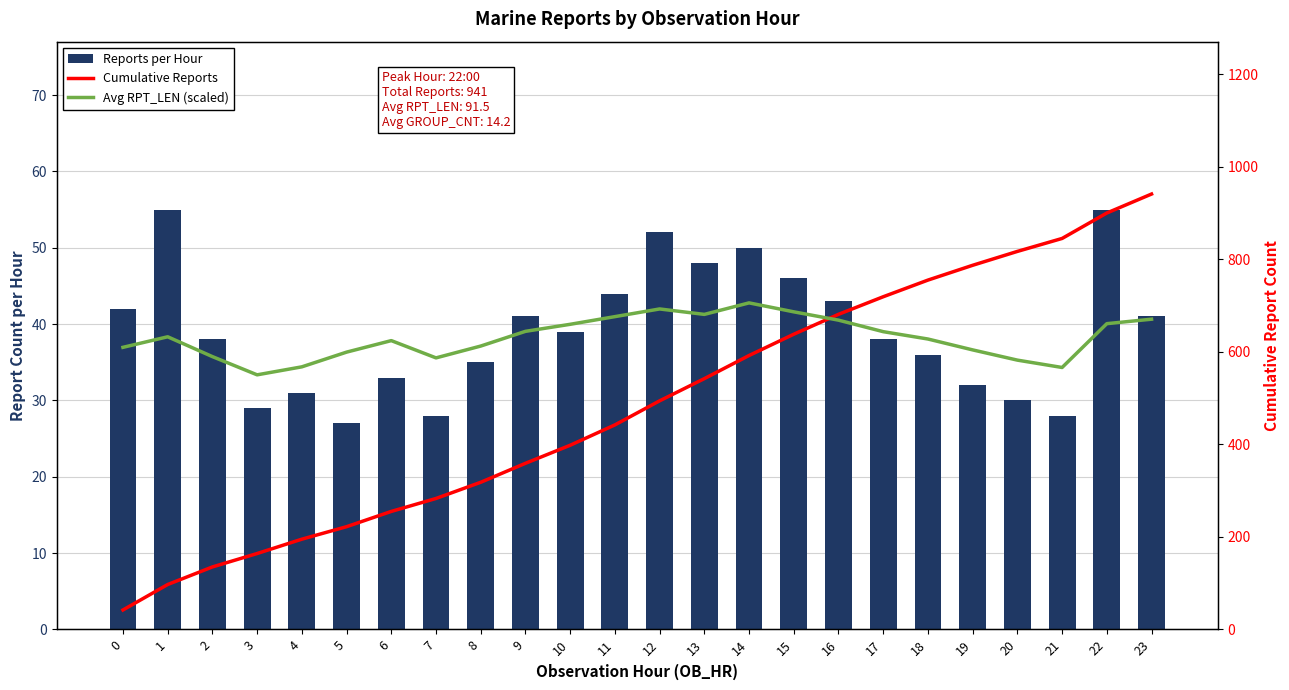

Reading right to left, list all the values displayed in this chart.

Reports per Hour: 23=41.0	22=55.0	21=28.0	20=30.0	19=32.0	18=36.0	17=38.0	16=43.0	15=46.0	14=50.0	13=48.0	12=52.0	11=44.0	10=39.0	9=41.0	8=35.0	7=28.0	6=33.0	5=27.0	4=31.0	3=29.0	2=38.0	1=55.0	0=42.0
Cumulative Reports: 23=941.0	22=900.0	21=845.0	20=817.0	19=787.0	18=755.0	17=719.0	16=681.0	15=638.0	14=592.0	13=542.0	12=494.0	11=442.0	10=398.0	9=359.0	8=318.0	7=283.0	6=255.0	5=222.0	4=195.0	3=164.0	2=135.0	1=97.0	0=42.0
Avg RPT_LEN (scaled): 23=670.5	22=660.8	21=566.1	20=582.0	19=604.1	18=627.6	17=643.5	16=668.4	15=686.4	14=705.8	13=680.9	12=692.6	11=676.0	10=659.4	9=644.2	8=612.4	7=586.9	6=624.2	5=599.3	4=567.5	3=550.2	2=589.6	1=632.5	0=609.7